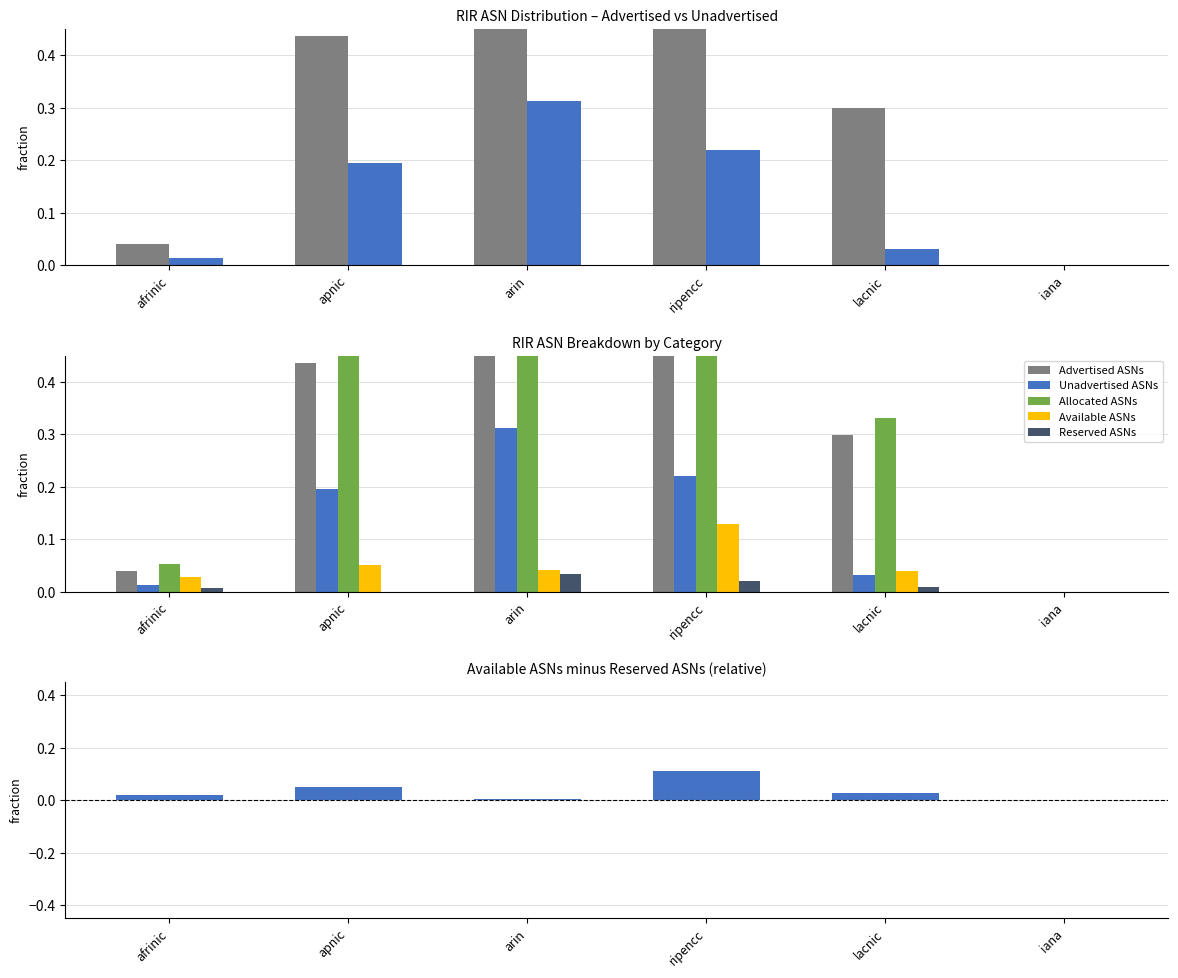

What is the sum of the Available ASNs values at afrinic and ripencc?

0.2